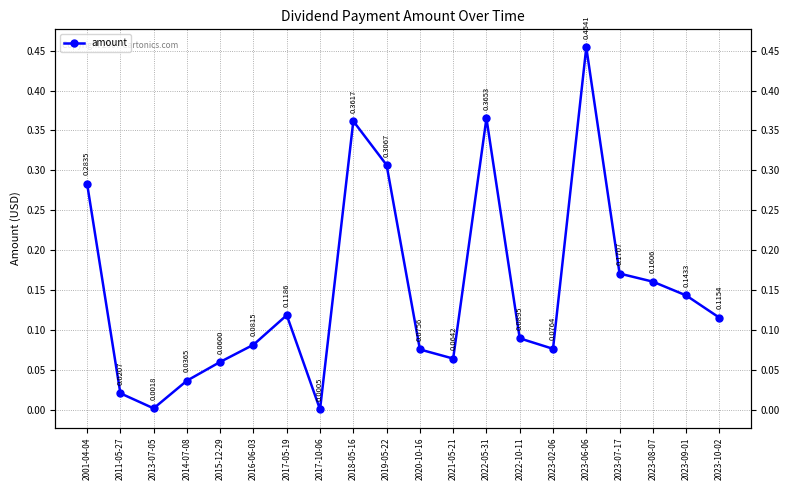

Where is the first local maximum?

2017-05-19